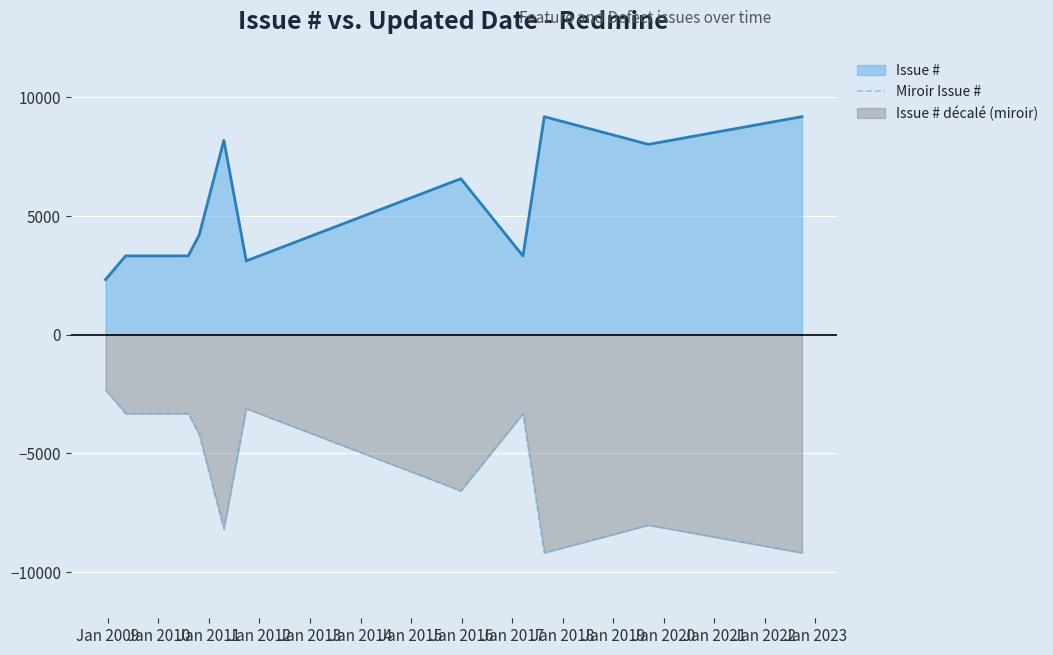

What is the sum of all values?

-60734